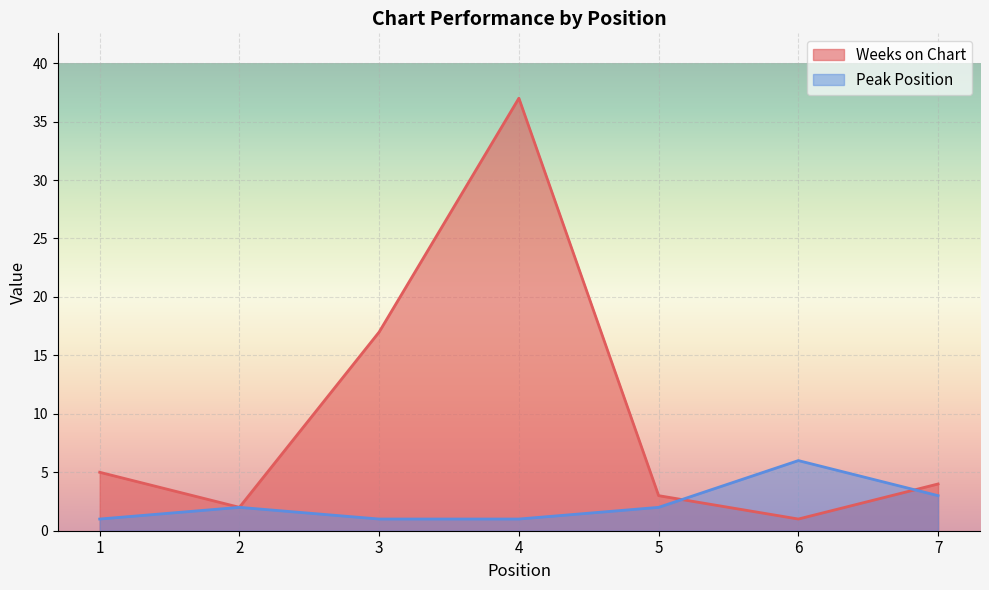

At which label is Weeks on Chart closest to 19?

3